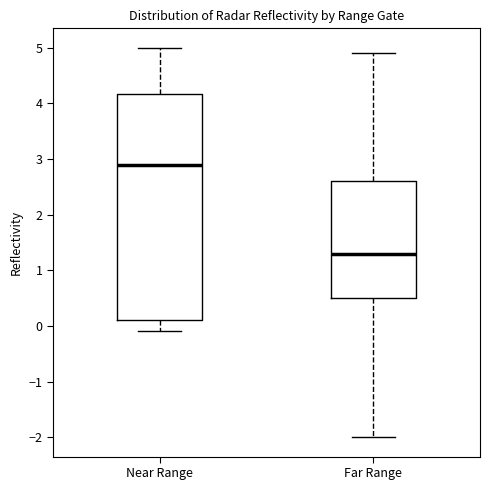

Reading left to right, transcribe this box plot: for each box, give where its median line is, the range the box spans, and where its two whiskers end, as read against the y-axis. The values are not printed on the chart, so give them approximately, as read against the axis.

Near Range: median 2.9, box 0.1 to 4.2, whiskers -0.1 to 5.0
Far Range: median 1.3, box 0.5 to 2.6, whiskers -2.0 to 4.9